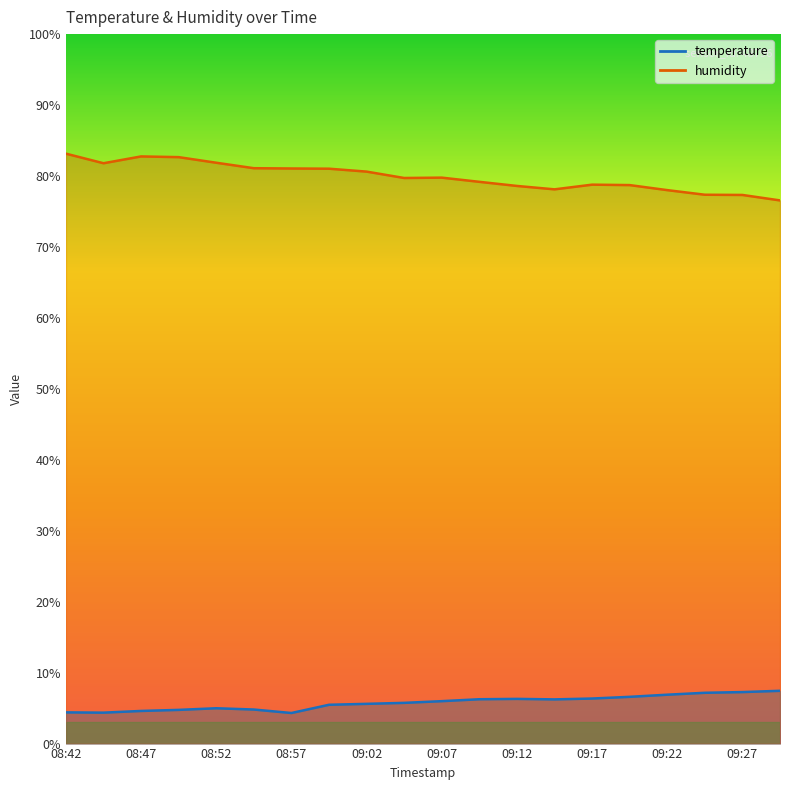

True or false: temperature and humidity cross at least once.

False